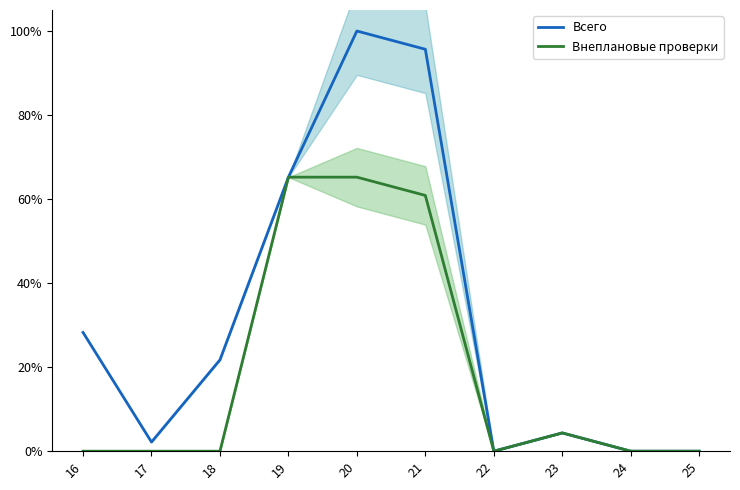

Which series has the widest spread of values?

Всего